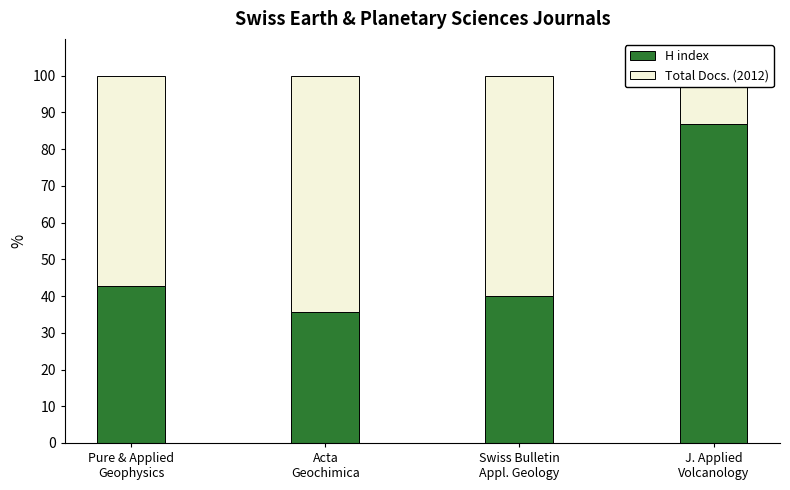

Reading left to right, list all the values displayed in this chart.

H index: Pure & Applied
Geophysics=42.6	Acta
Geochimica=35.6	Swiss Bulletin
Appl. Geology=40.0	J. Applied
Volcanology=86.8
Total Docs. (2012): Pure & Applied
Geophysics=57.4	Acta
Geochimica=64.4	Swiss Bulletin
Appl. Geology=60.0	J. Applied
Volcanology=13.2